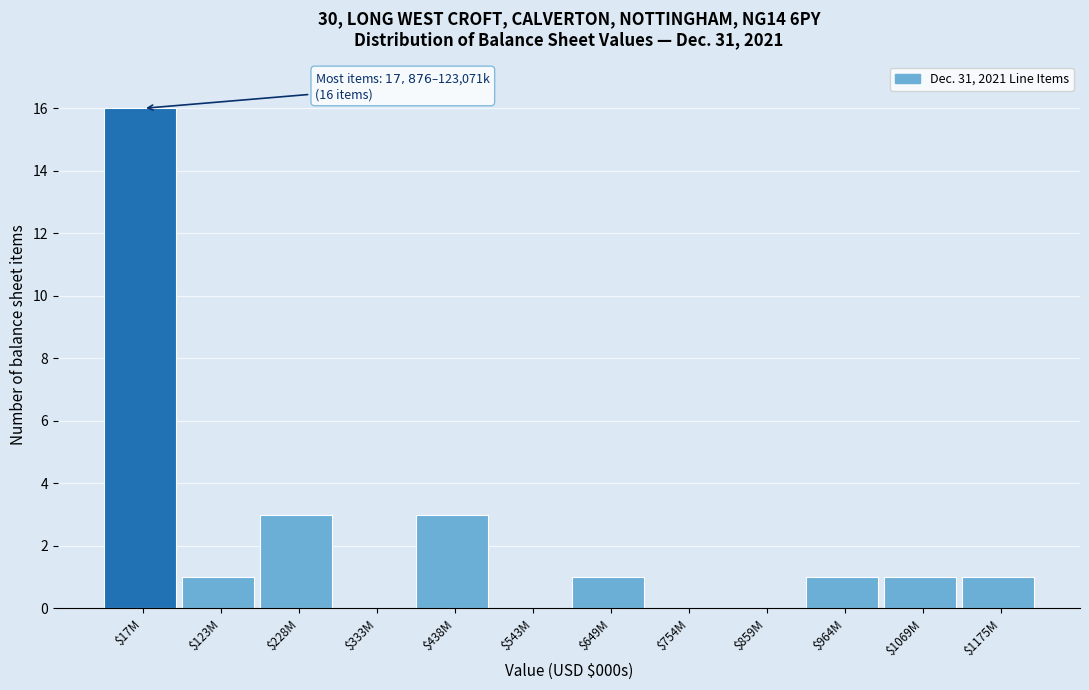

True or false: the data shows 7 at $859M.

False